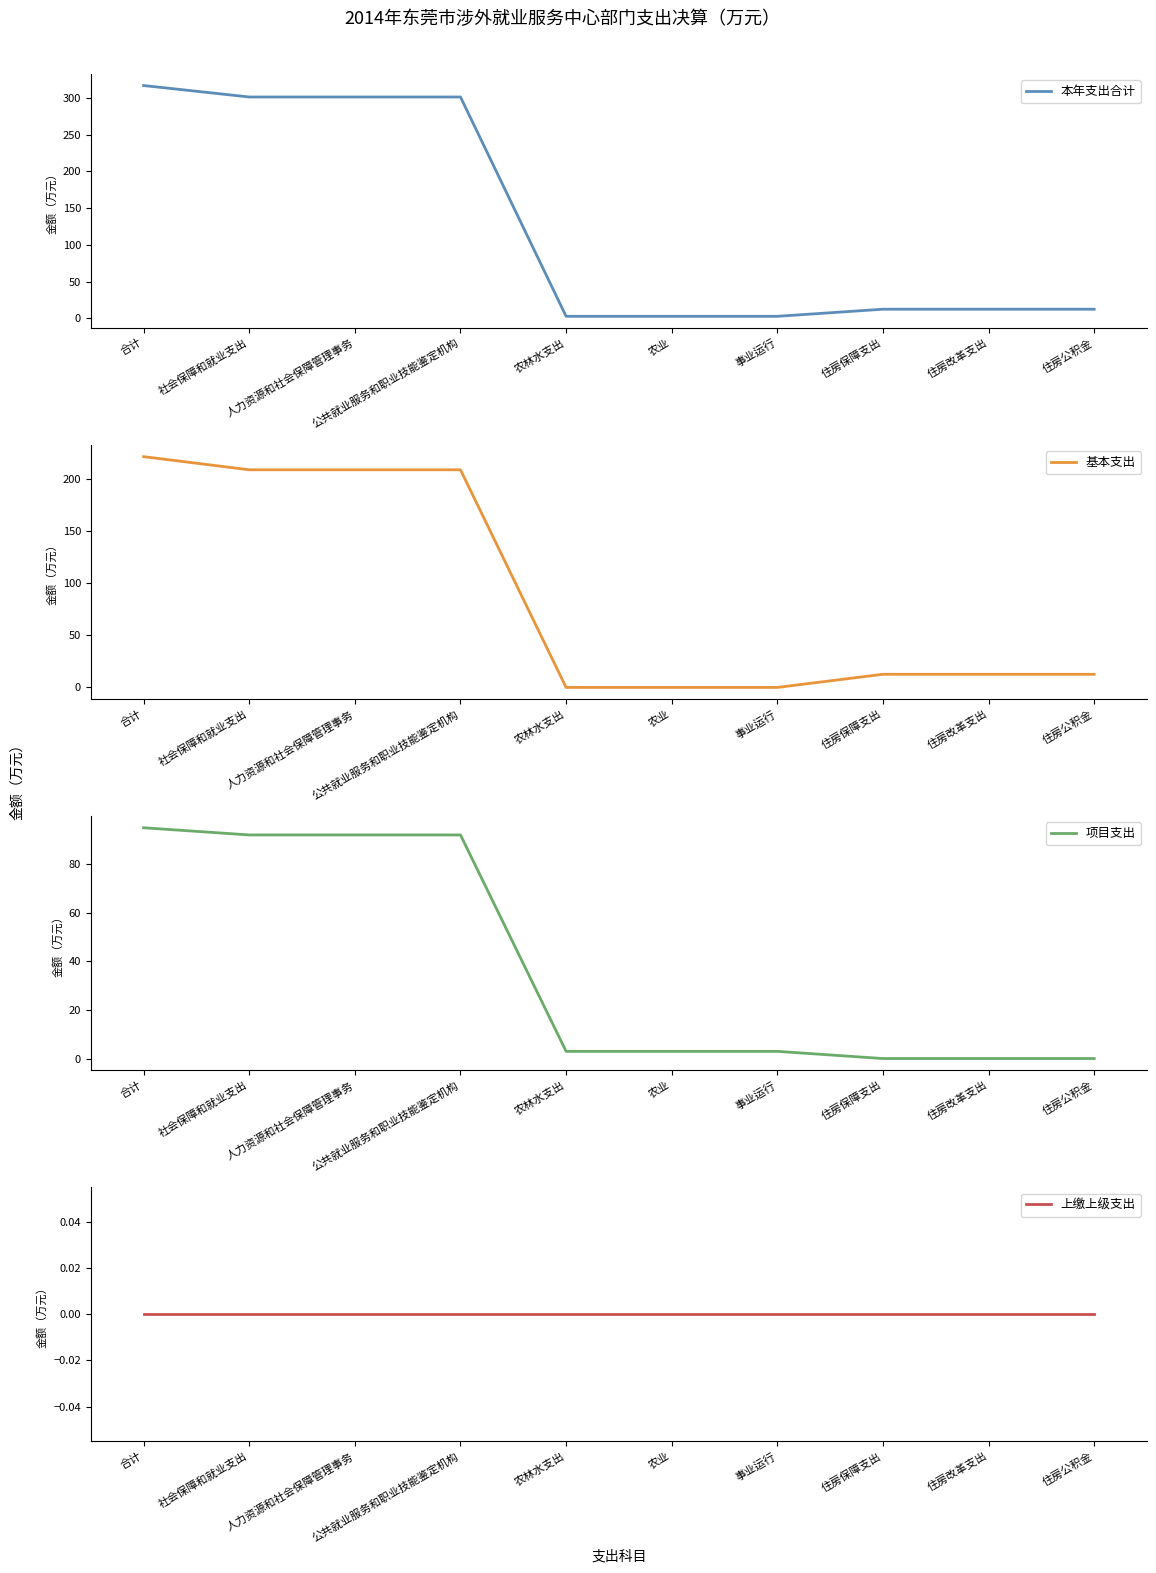

Which series has the largest range (max minus min)?

本年支出合计